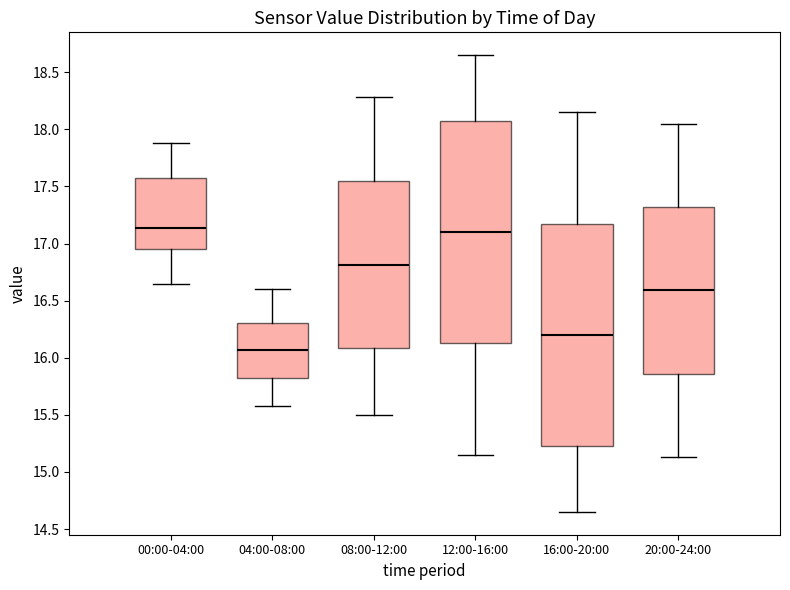

Which box has the lowest median line?

04:00-08:00